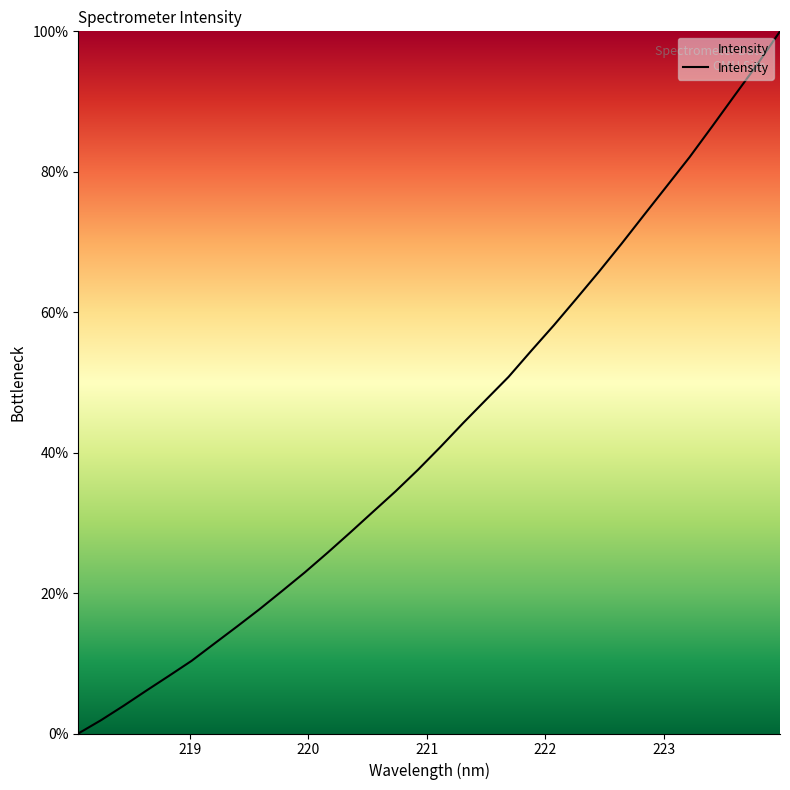

What is the greatest value displayed?

100.0